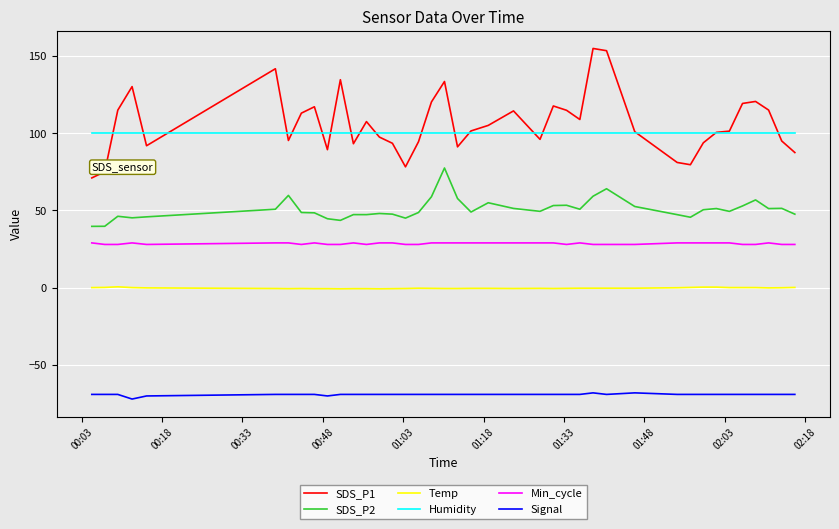

List the series in order of their peak value, highest first.

SDS_P1, Humidity, SDS_P2, Min_cycle, Temp, Signal